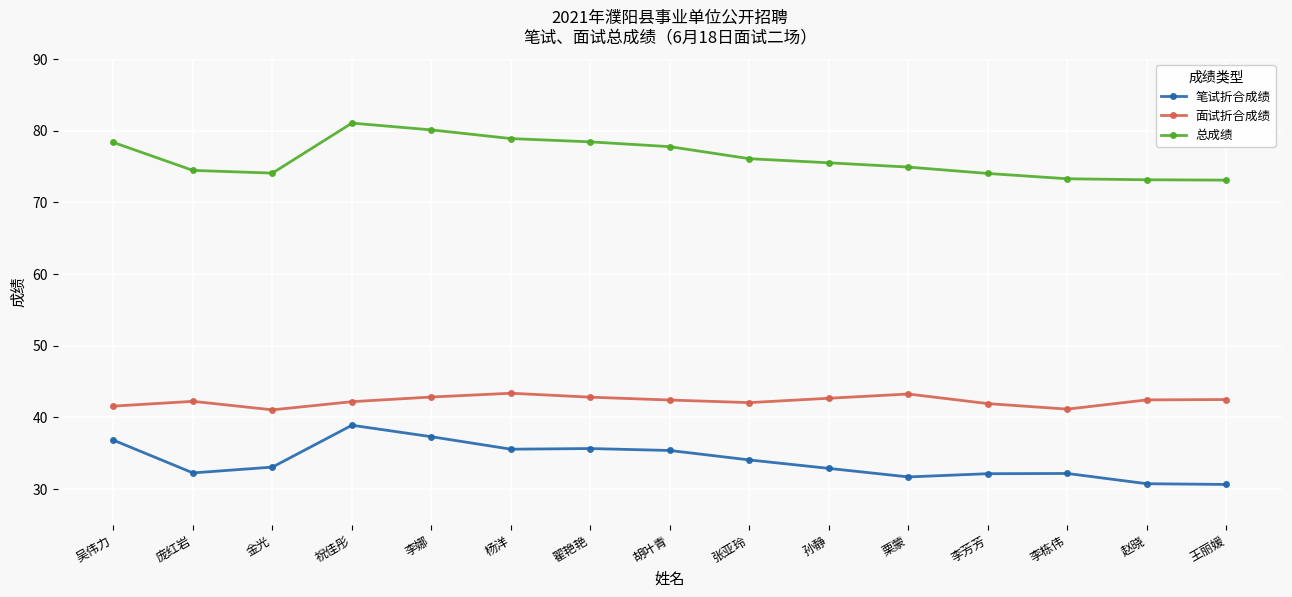

Where is 笔试折合成绩 nearest to the value 34?

张亚玲